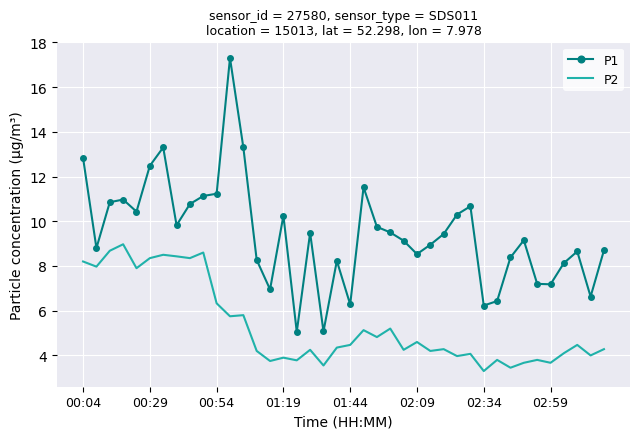

Which series has the largest total across all categories?

P1